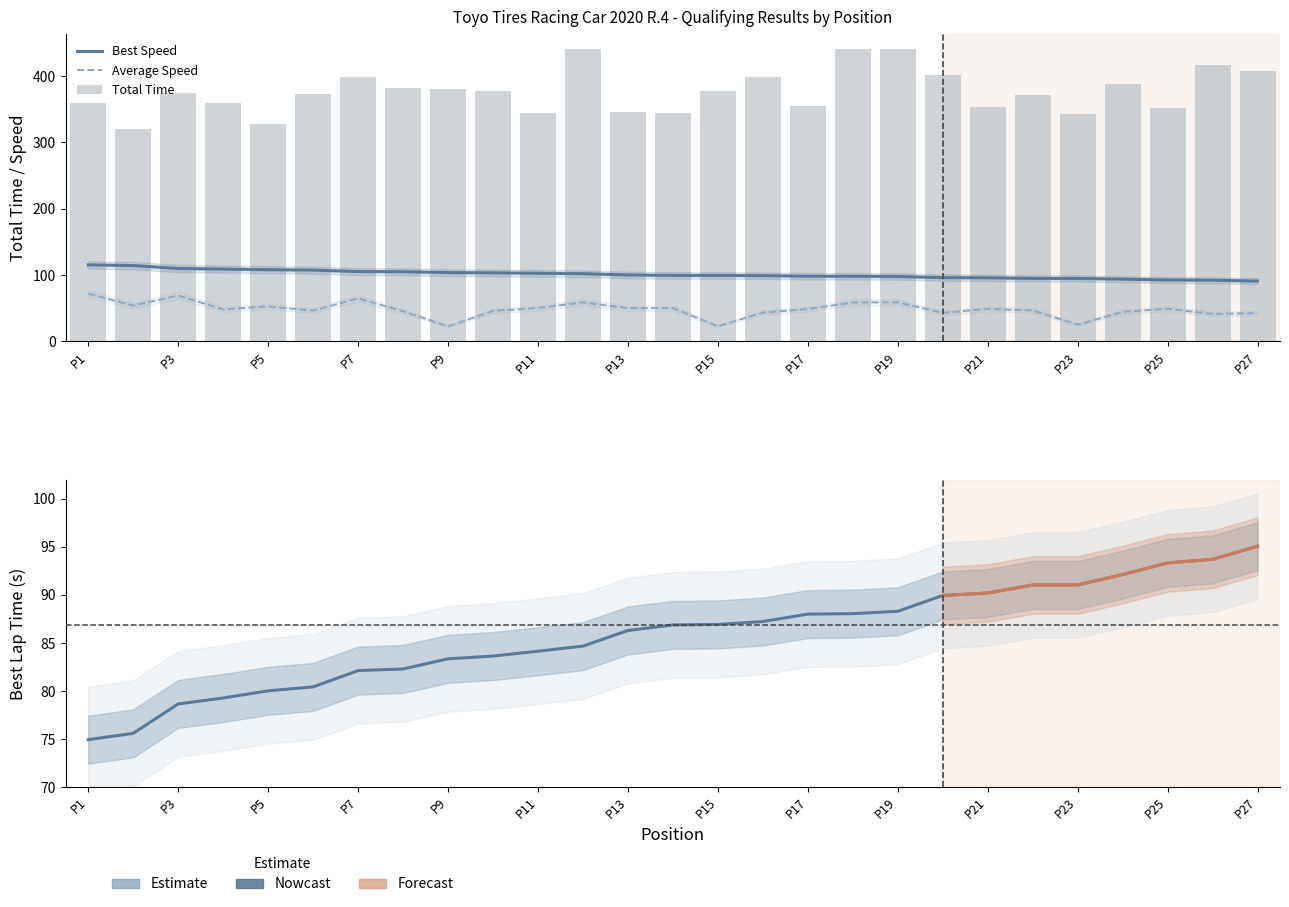

Where is Average Speed nearest to the value 47?

22